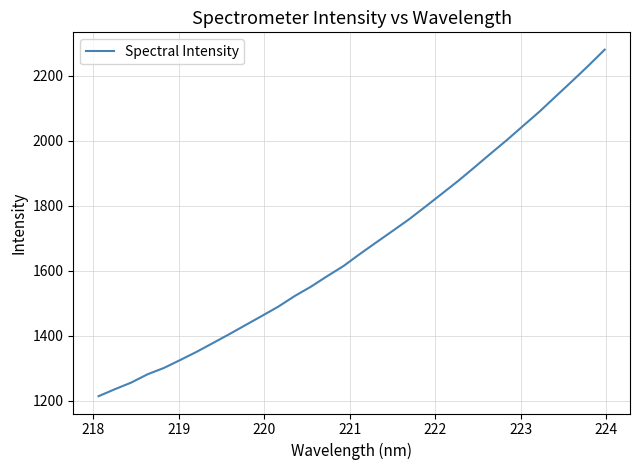

What is the difference between the maximum and minimum values?

1065.8